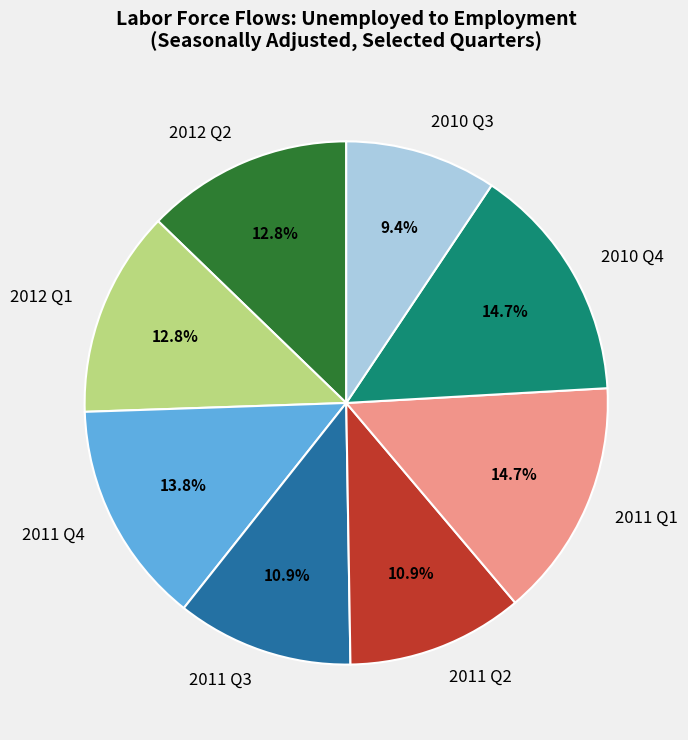

To the nearest percent, what is the average slice percentage?

12%